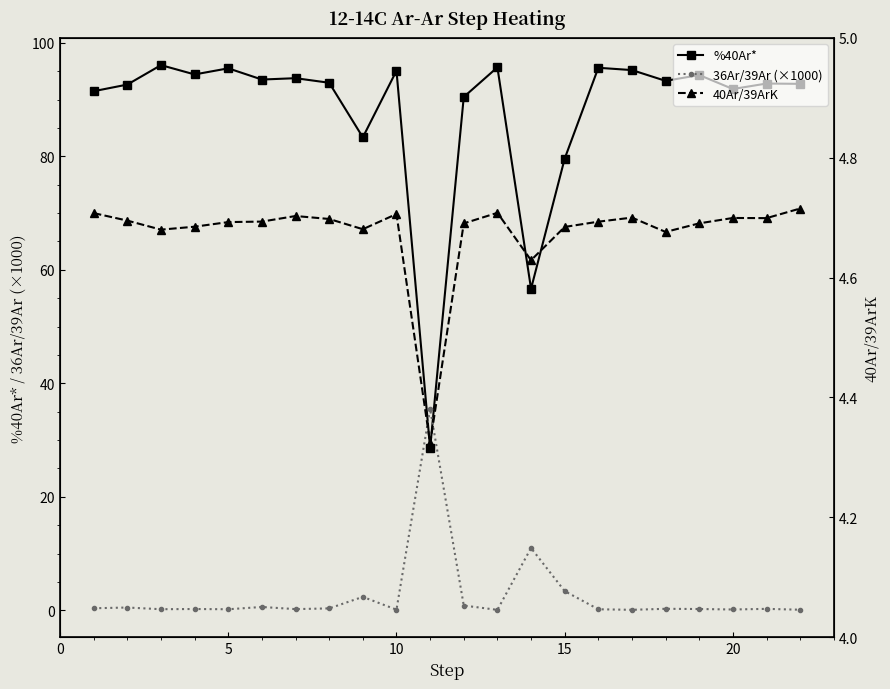

True or false: 36Ar/39Ar (×1000) has more than 1 interior local peaks.

True